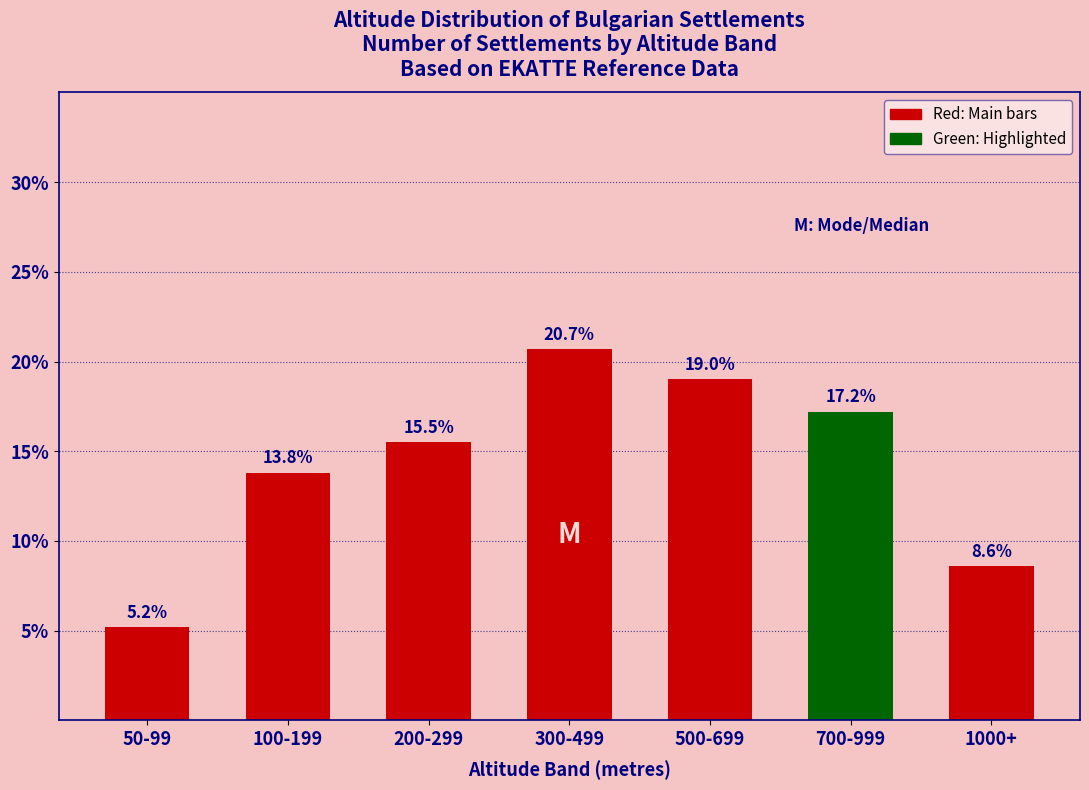

Reading left to right, transcribe all the data shown in this chart.

50-99=5.2	100-199=13.8	200-299=15.5	300-499=20.7	500-699=19.0	700-999=17.2	1000+=8.6